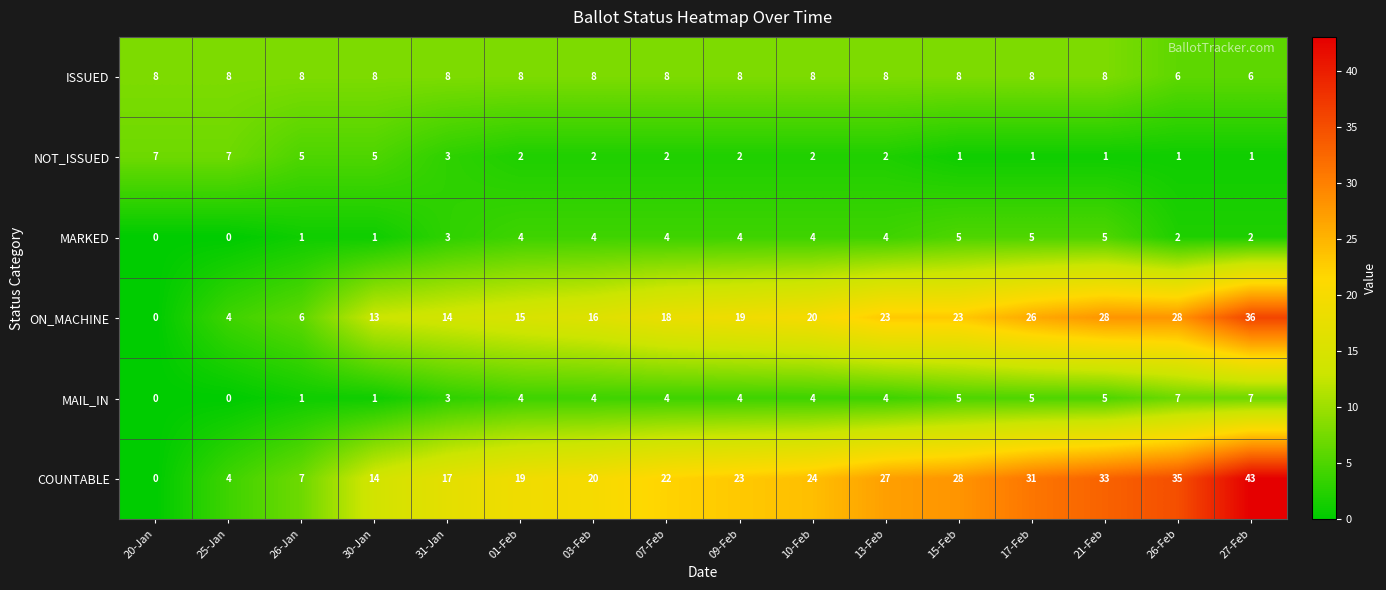

What is the difference between the NOT_ISSUED values at 09-Feb and 30-Jan?

3